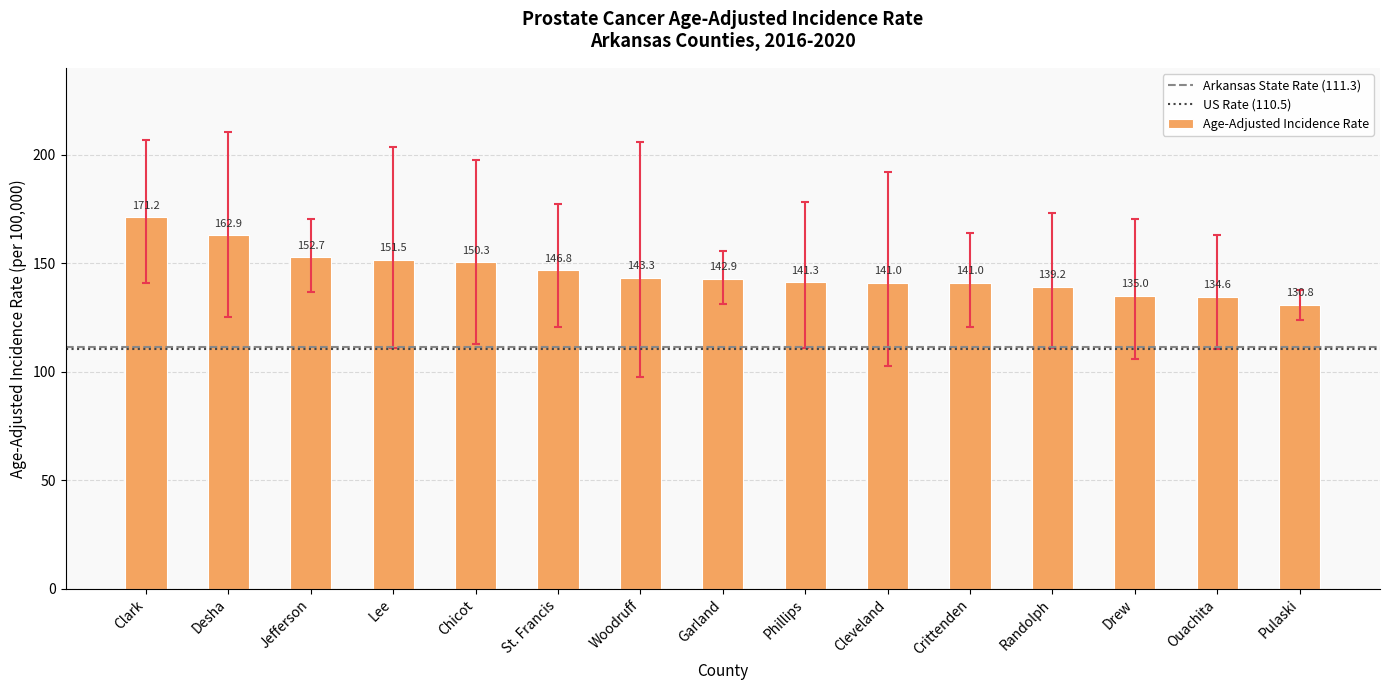

What is the value of the 13th bar from the left?

135.0